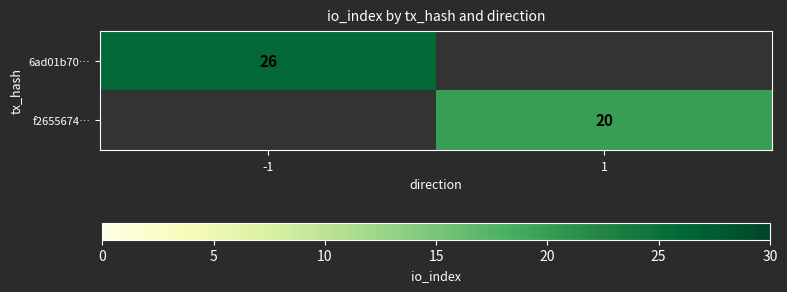

The value of f2655674… at 1 is 9.0. True or false?

False